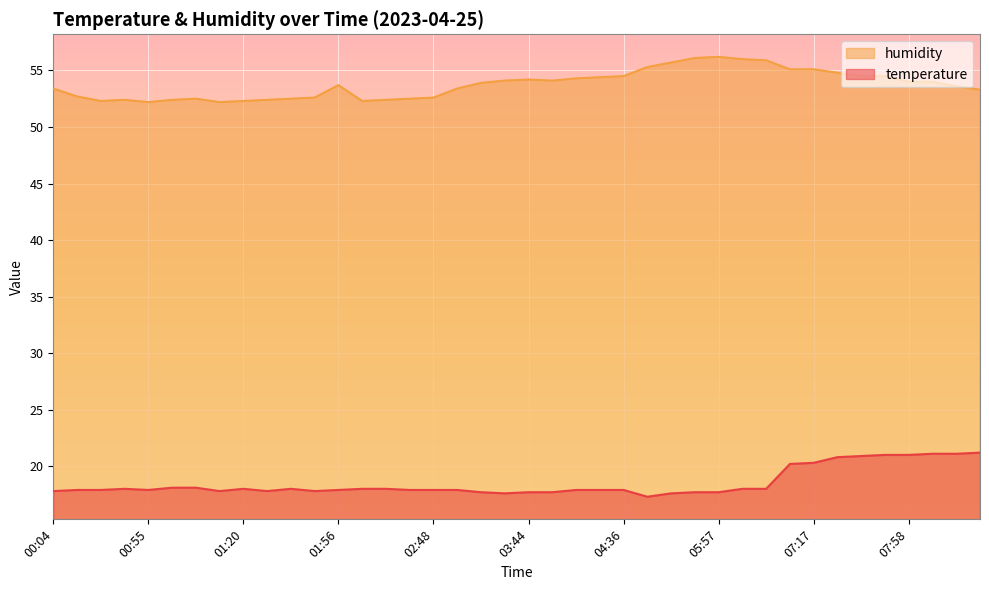

At which category is the sum across all series the highest?

07:38